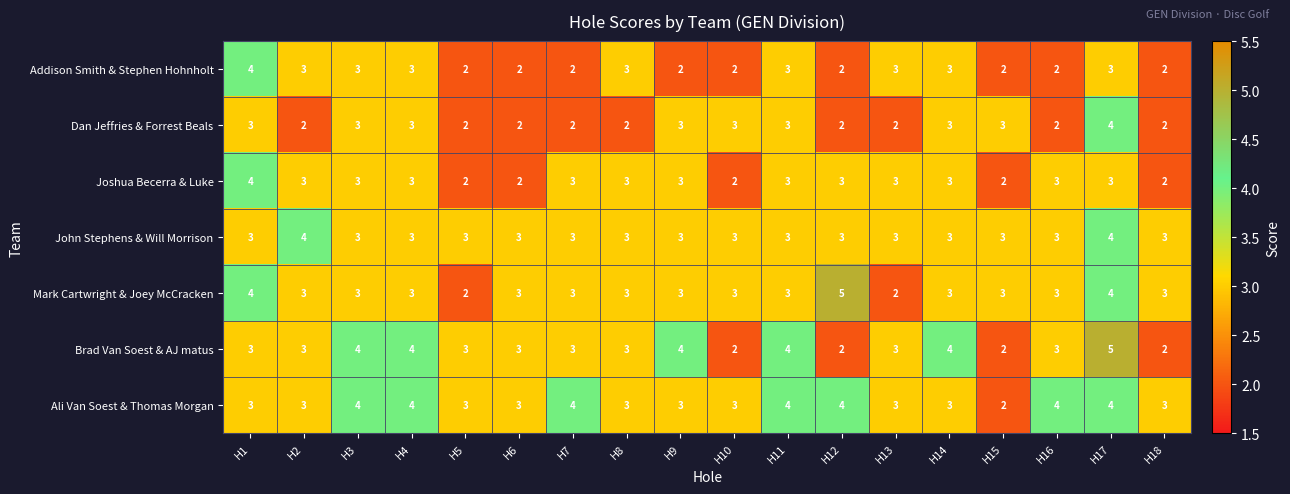

Which series changed the most between H8 and H13?

Mark Cartwright & Joey McCracken